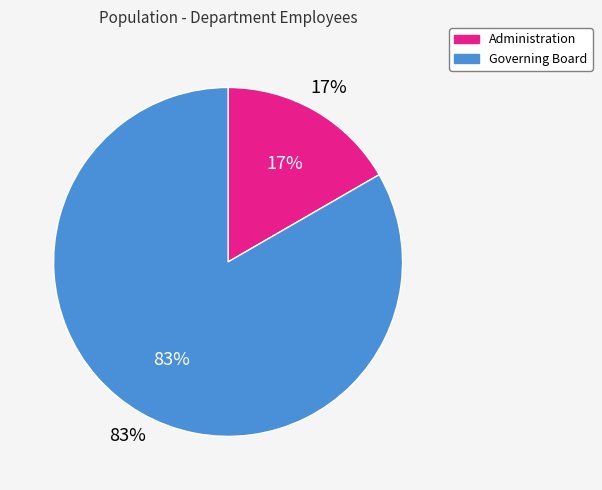

To the nearest percent, what is the combined percentage of Administration and Governing Board?

100%